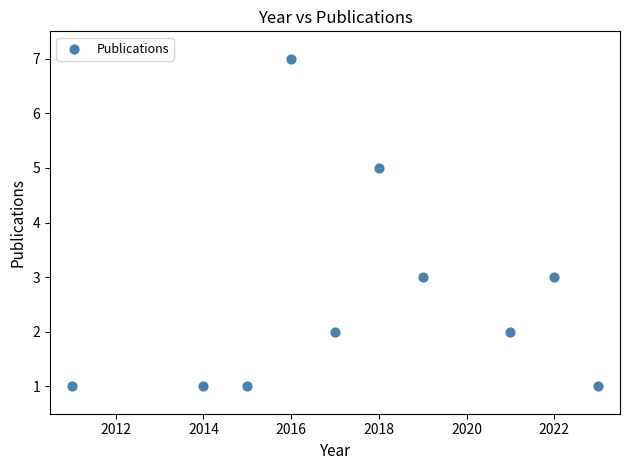

What is the range of Y values (max minus min)?

6